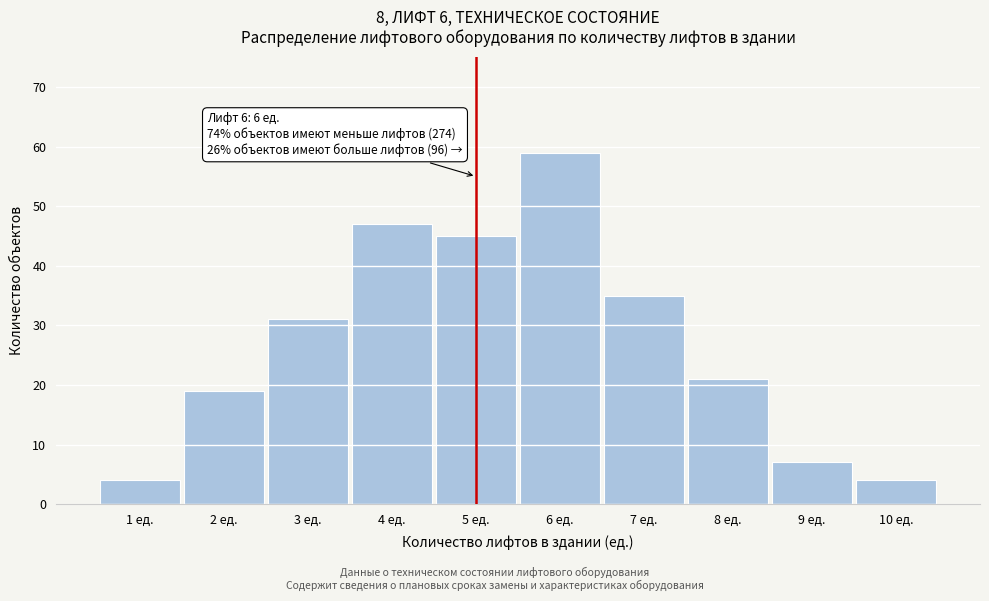

Reading left to right, extract all data points from this chart.

1 ед.=4	2 ед.=19	3 ед.=31	4 ед.=47	5 ед.=45	6 ед.=59	7 ед.=35	8 ед.=21	9 ед.=7	10 ед.=4